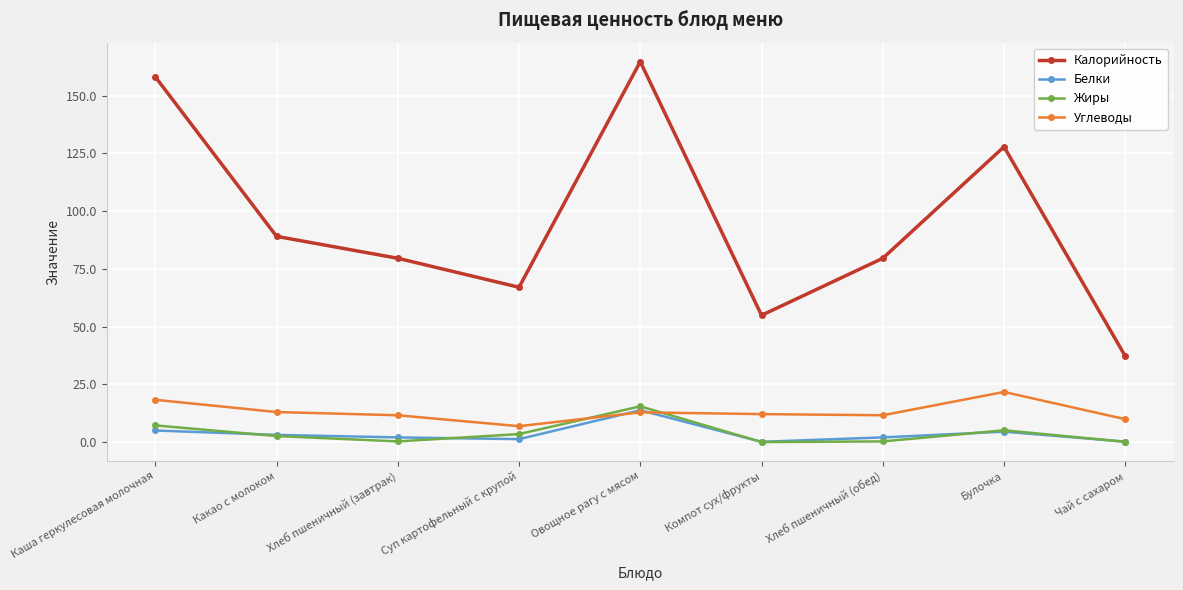

What is the maximum value shown in the chart?

164.8